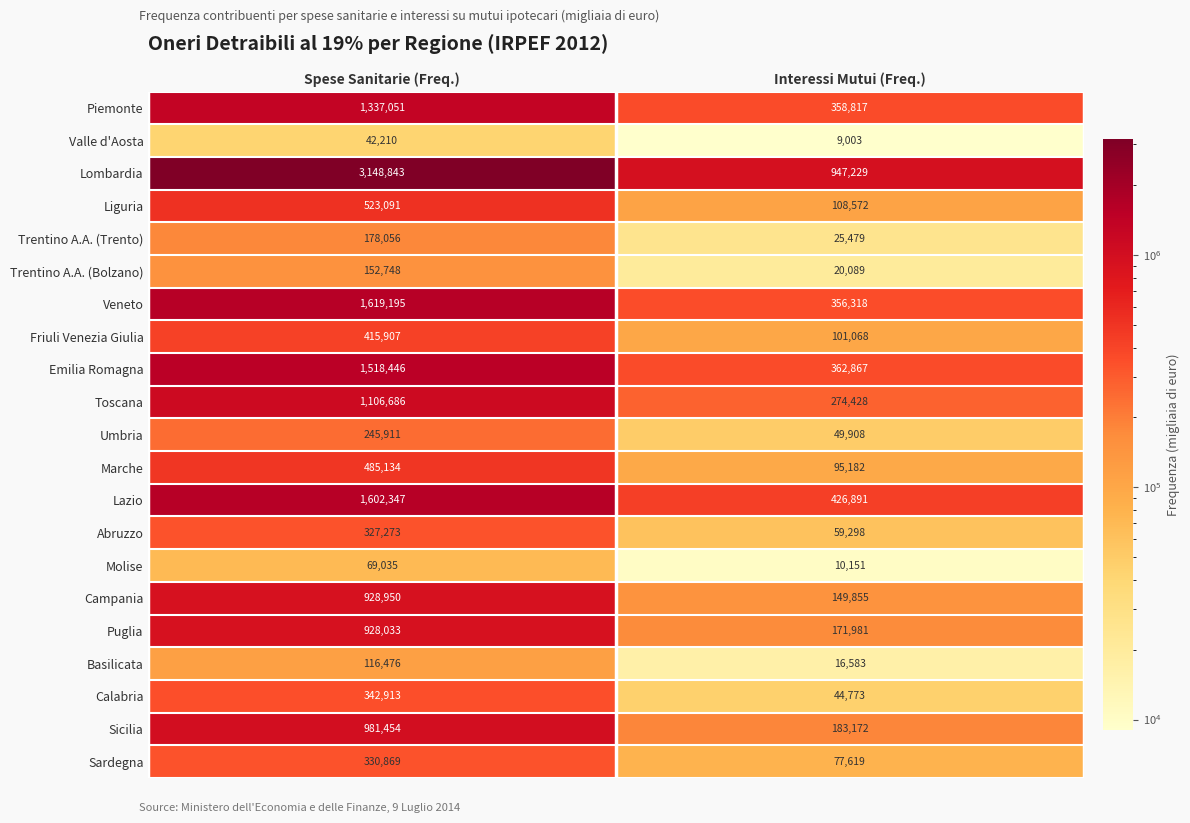

Which series changed the most between Spese Sanitarie (Freq.) and Interessi Mutui (Freq.)?

Lombardia